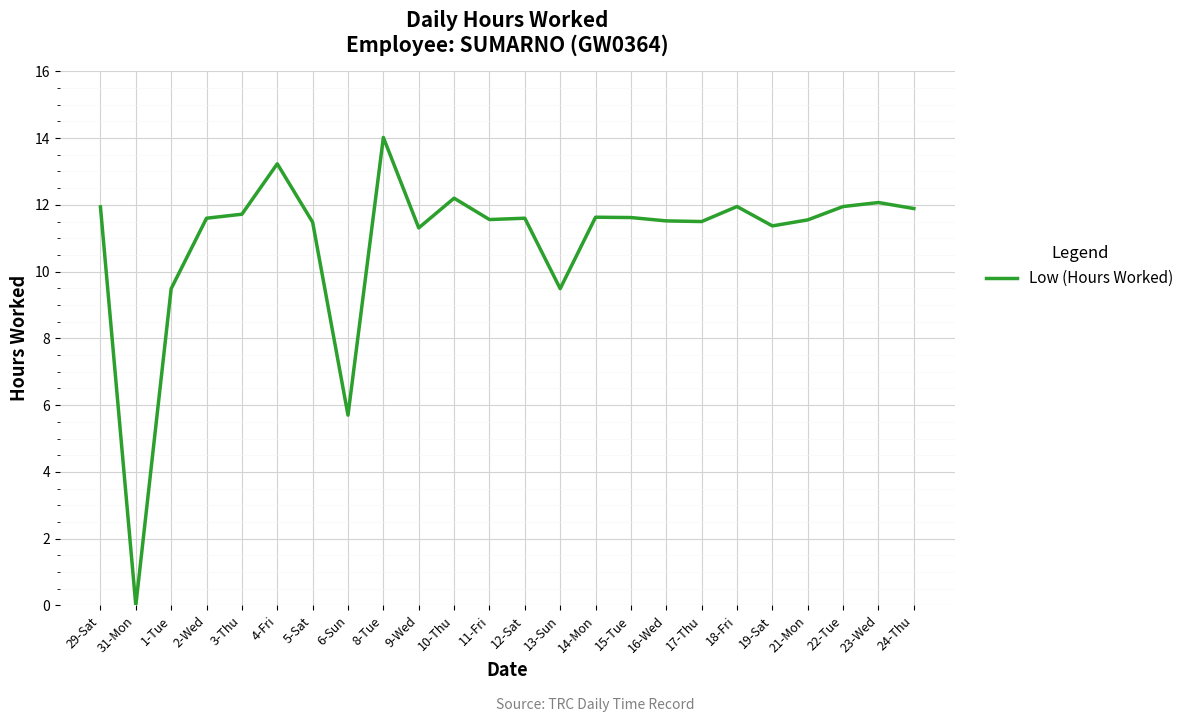

Is it true that the value at 17-Thu is 11.5?

True